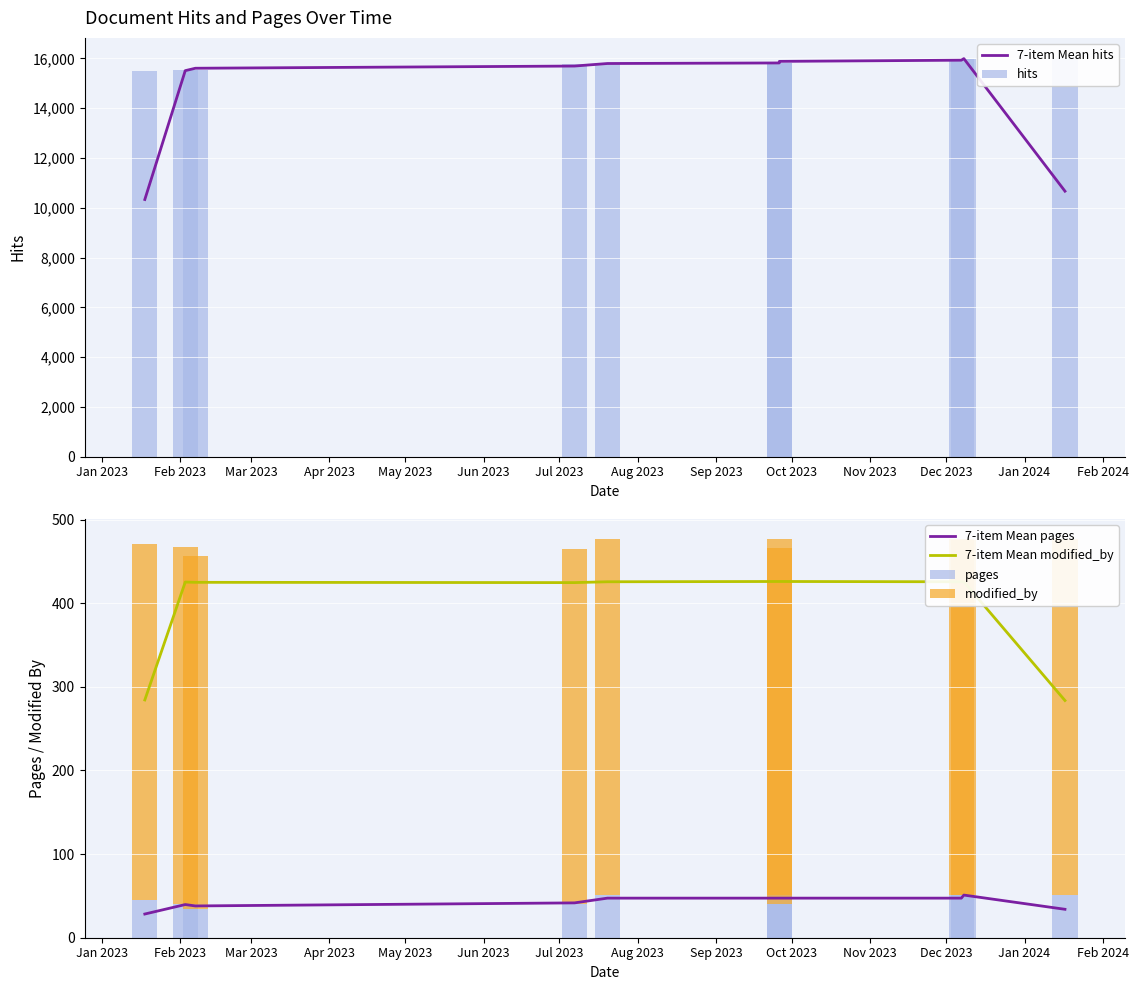

What is the difference between the highest and lowest values at Sep 2023?

15937.7